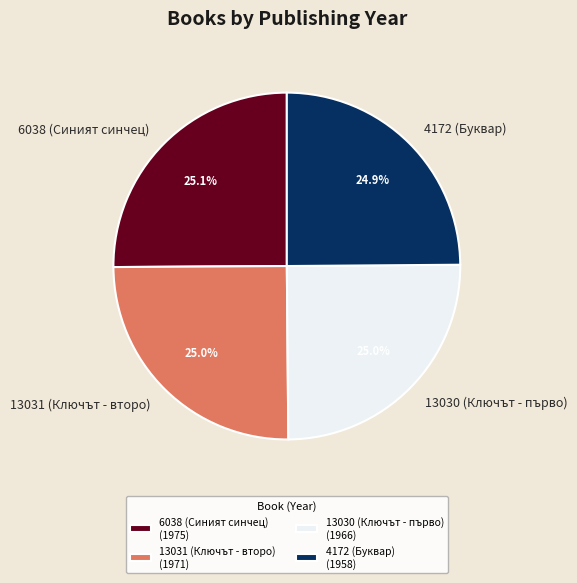

Is it true that 4172 (Буквар) is 25% of the pie?

True